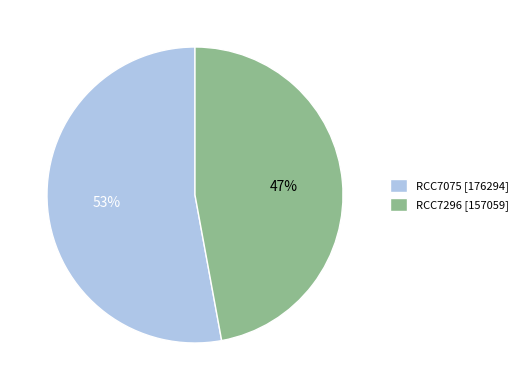

How many slices are in this pie chart?

2